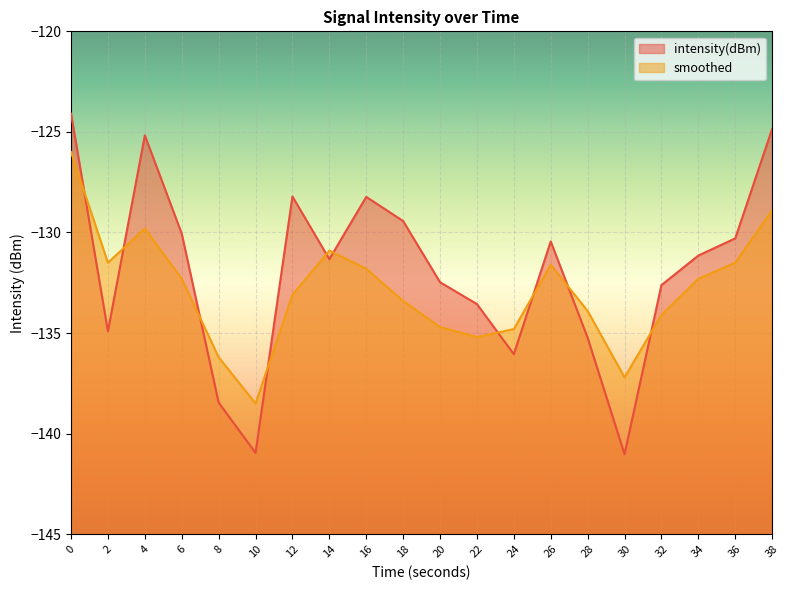

True or false: intensity(dBm) has a value of -132.6 at 32.

True